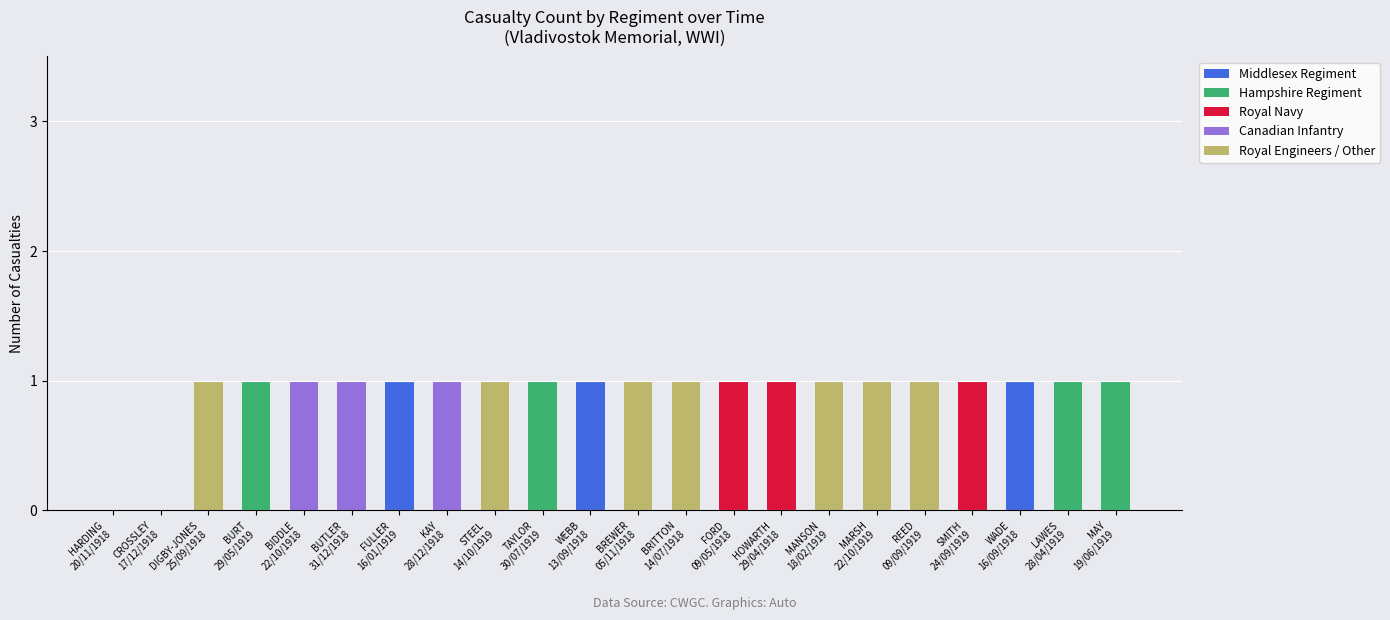

At which label is Canadian Infantry closest to 0?

HARDING
20/11/1918